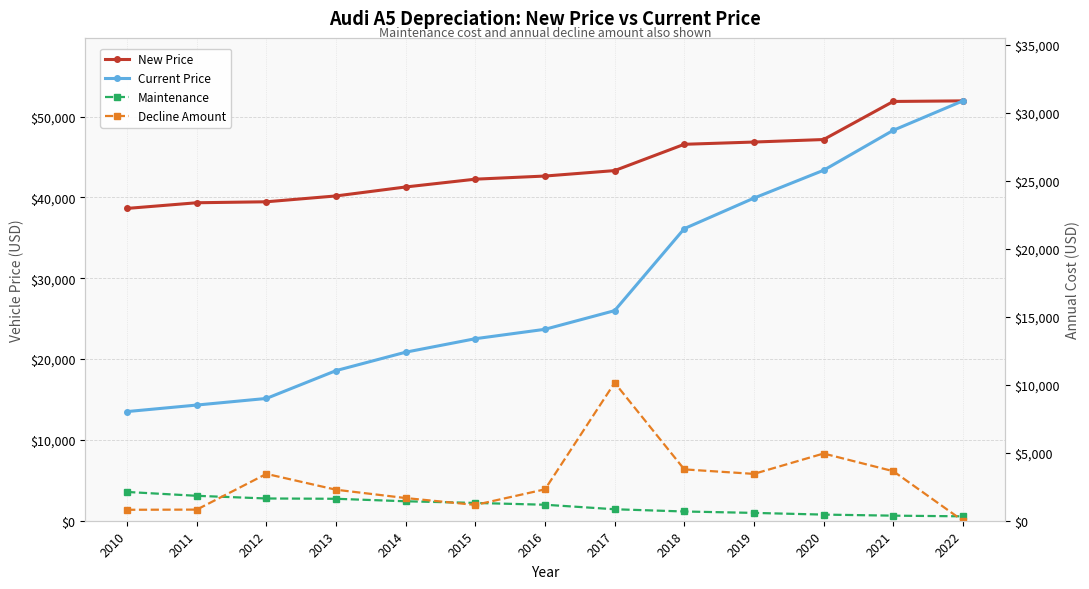

True or false: Decline Amount and New Price cross at least once.

False